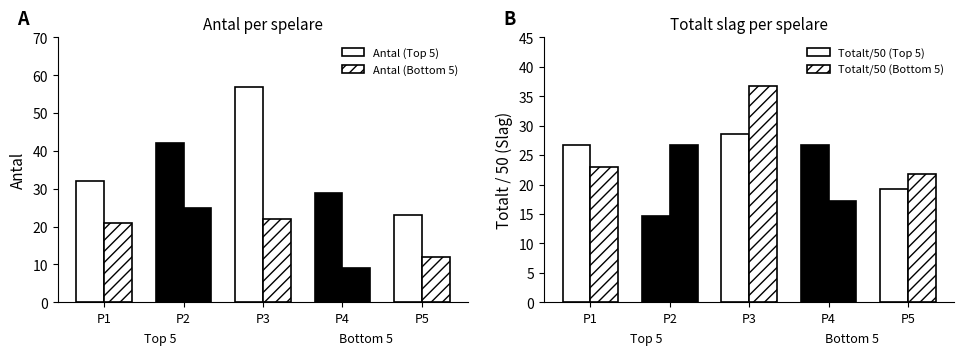

Does the chart contain stacked bars?

No